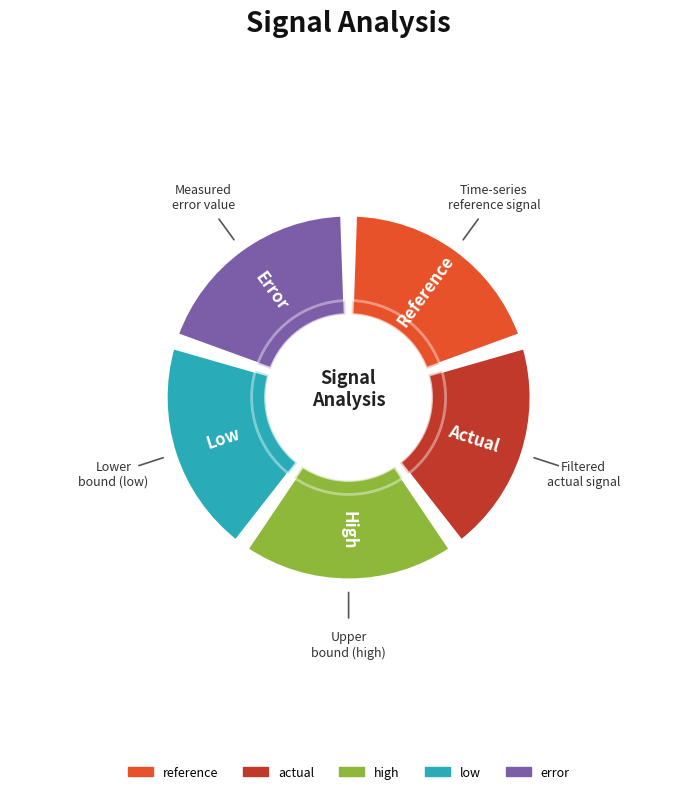

True or false: actual accounts for 35% of the total.

False